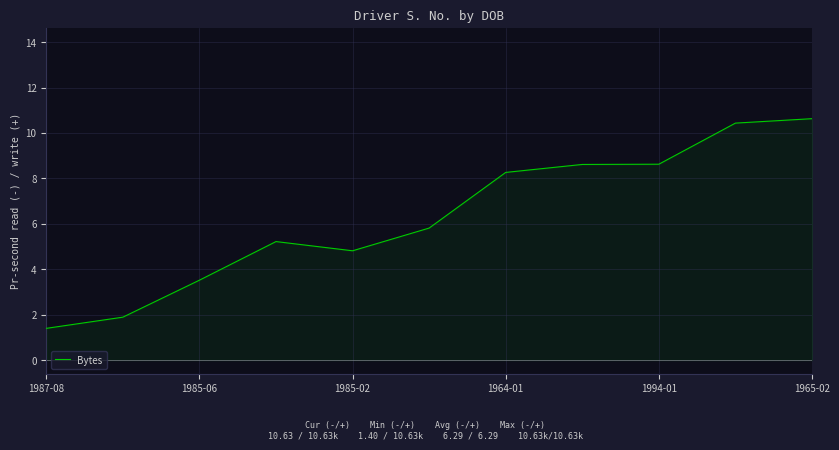

What is the difference between the maximum and minimum values?

9.2